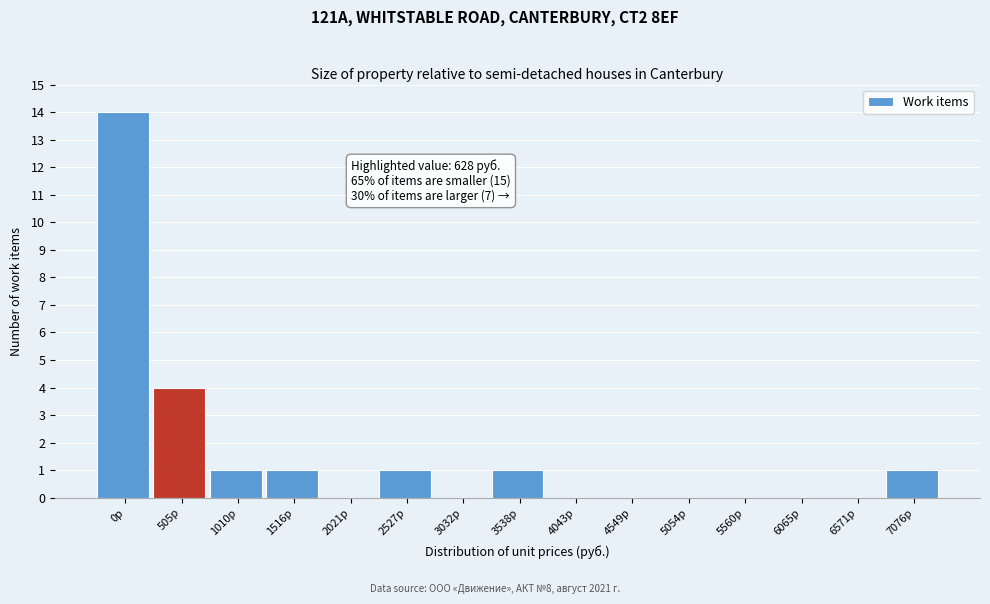

Reading left to right, extract all data points from this chart.

0р=14	505р=4	1010р=1	1516р=1	2021р=0	2527р=1	3032р=0	3538р=1	4043р=0	4549р=0	5054р=0	5560р=0	6065р=0	6571р=0	7076р=1